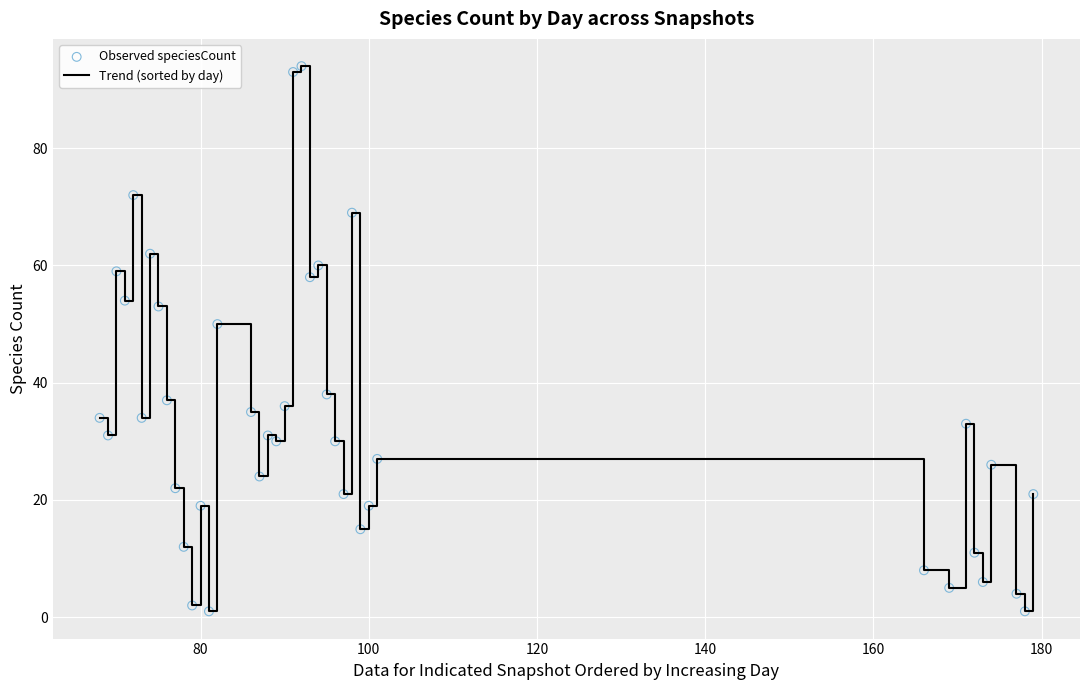

Is this an area chart (filled region under the line)?

No